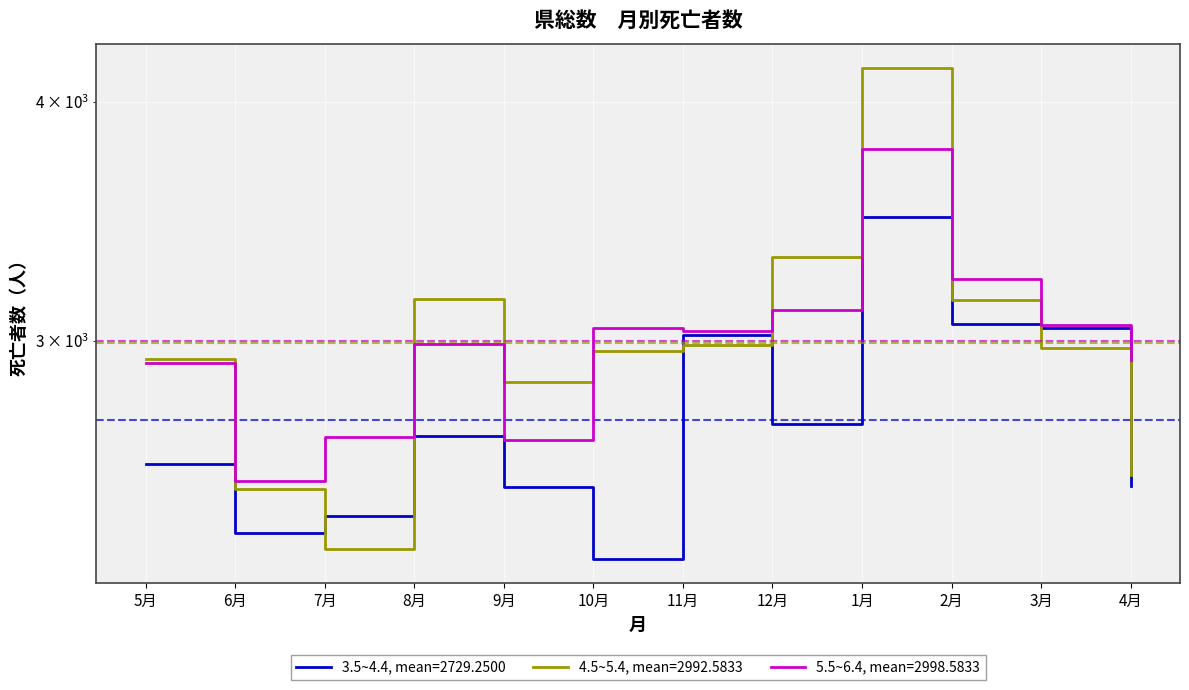

The 5.5~6.4 series shows 1605 at 5月. True or false?

False